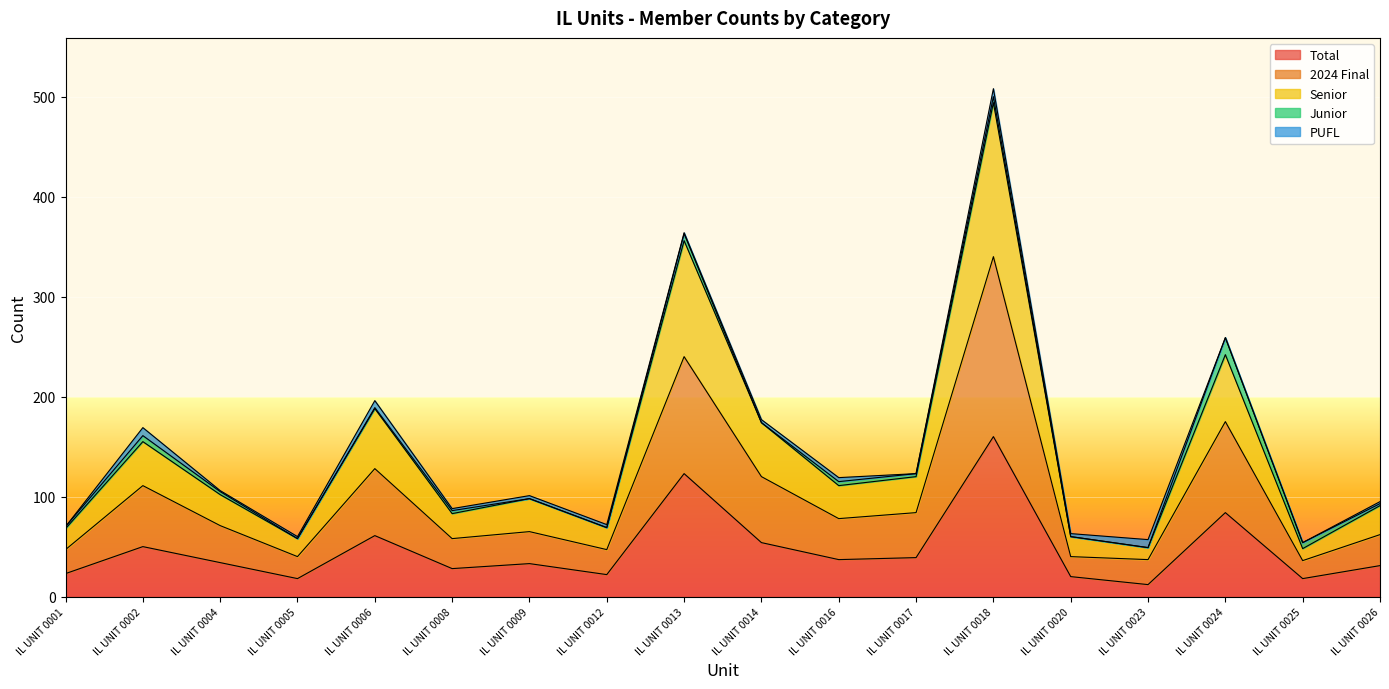

True or false: Total and 2024 Final cross at least once.

False